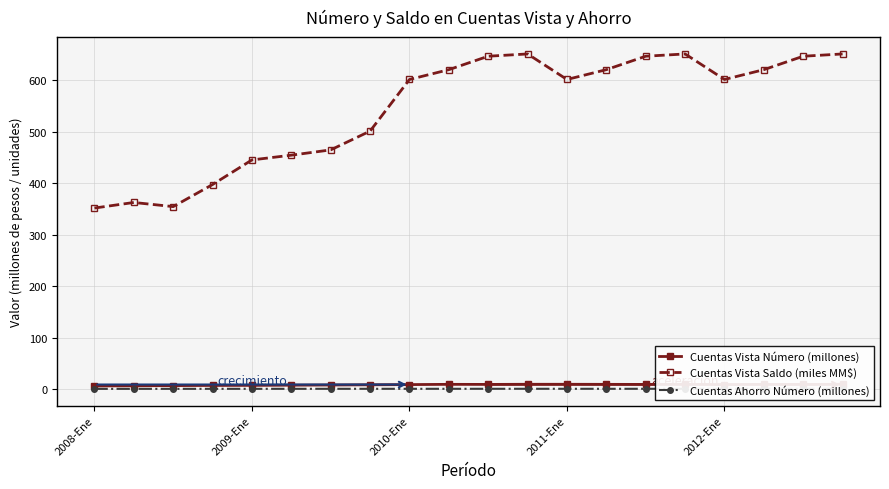

What position from the right is 18?

2